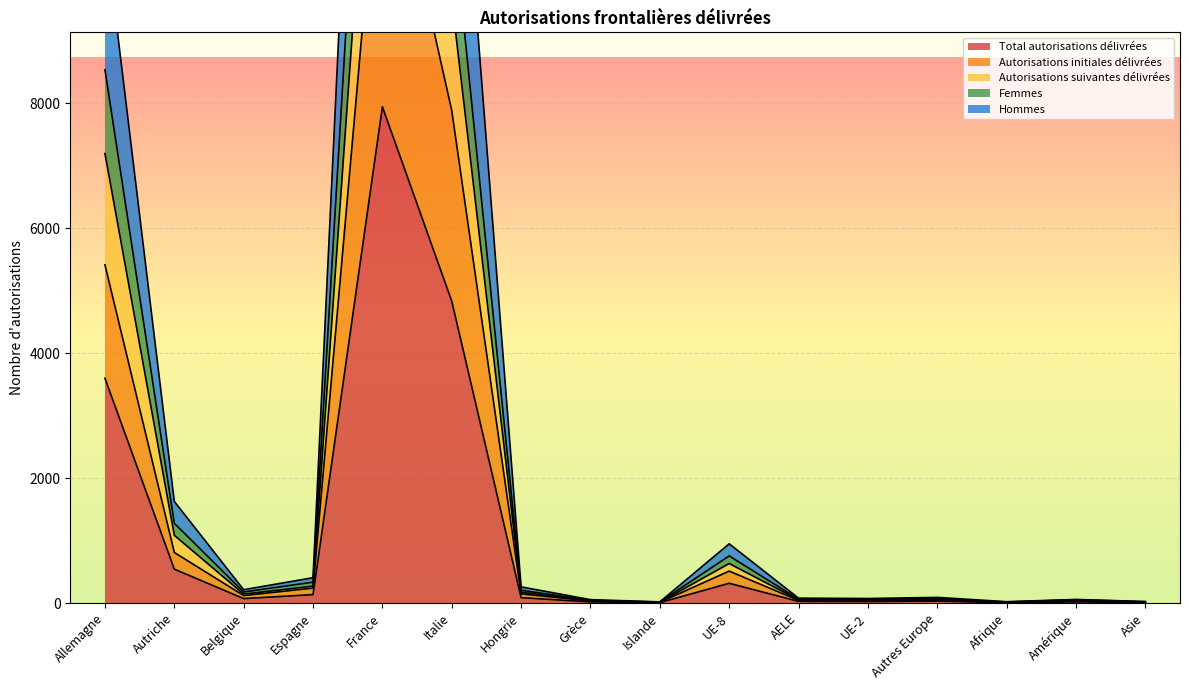

Which series has the largest total across all categories?

Hommes